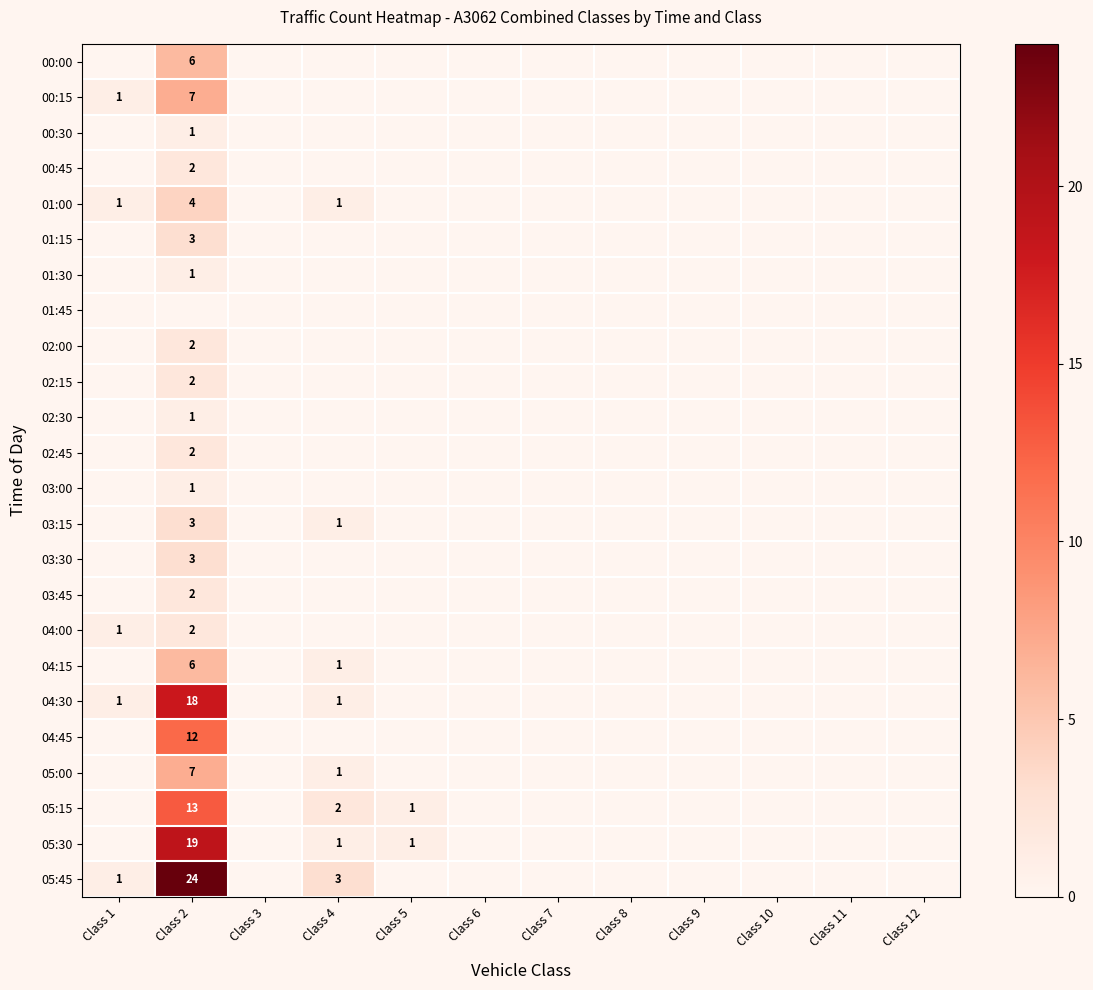

Rank the series at Class 10 from lowest to highest value.

00:00, 00:15, 00:30, 00:45, 01:00, 01:15, 01:30, 01:45, 02:00, 02:15, 02:30, 02:45, 03:00, 03:15, 03:30, 03:45, 04:00, 04:15, 04:30, 04:45, 05:00, 05:15, 05:30, 05:45